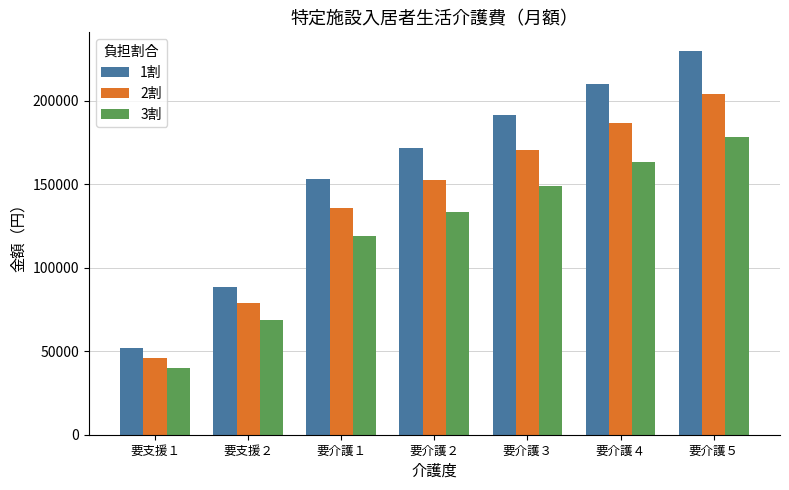

Read the 1割 value at 要介護２.

171885